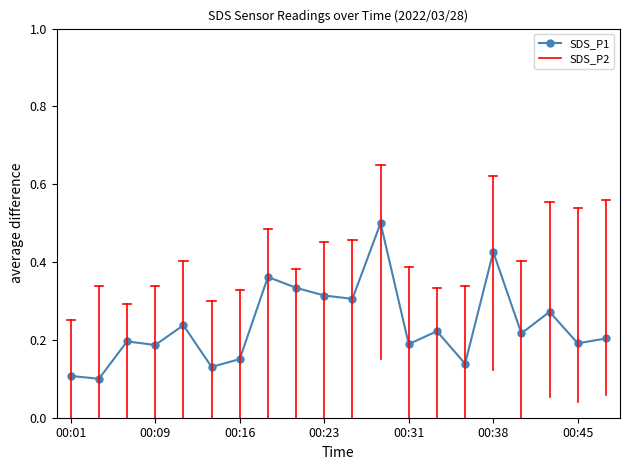

How many values are between 0 and 1?

20